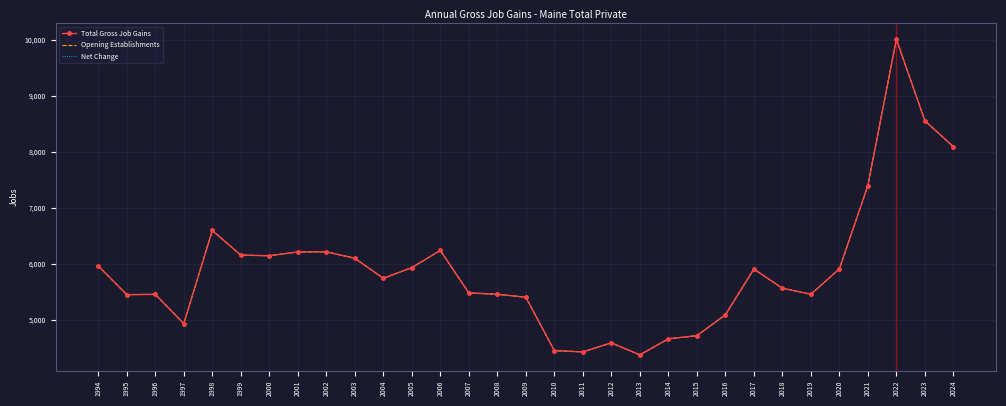

What is the total value across all series at 2010?

13344